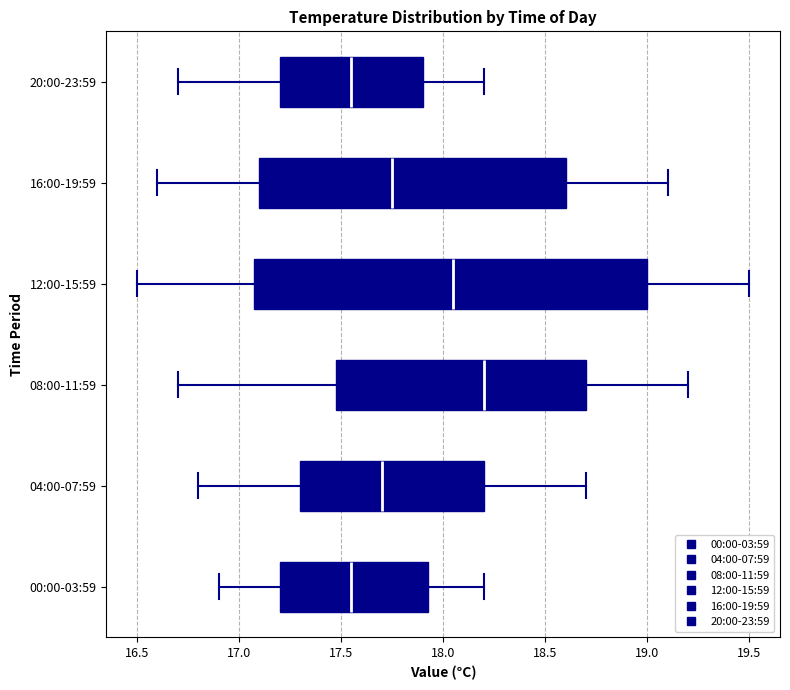

Reading bottom to top, read every box against the x-axis: the position of its median line, the range the box covers, and the ends of its whiskers. The values are not printed on the chart, so give them approximately, as read against the axis.

00:00-03:59: median 17.55, box 17.20 to 17.95, whiskers 16.90 to 18.20
04:00-07:59: median 17.70, box 17.30 to 18.20, whiskers 16.80 to 18.70
08:00-11:59: median 18.20, box 17.50 to 18.70, whiskers 16.70 to 19.20
12:00-15:59: median 18.05, box 17.10 to 19.00, whiskers 16.50 to 19.50
16:00-19:59: median 17.75, box 17.10 to 18.60, whiskers 16.60 to 19.10
20:00-23:59: median 17.55, box 17.20 to 17.90, whiskers 16.70 to 18.20